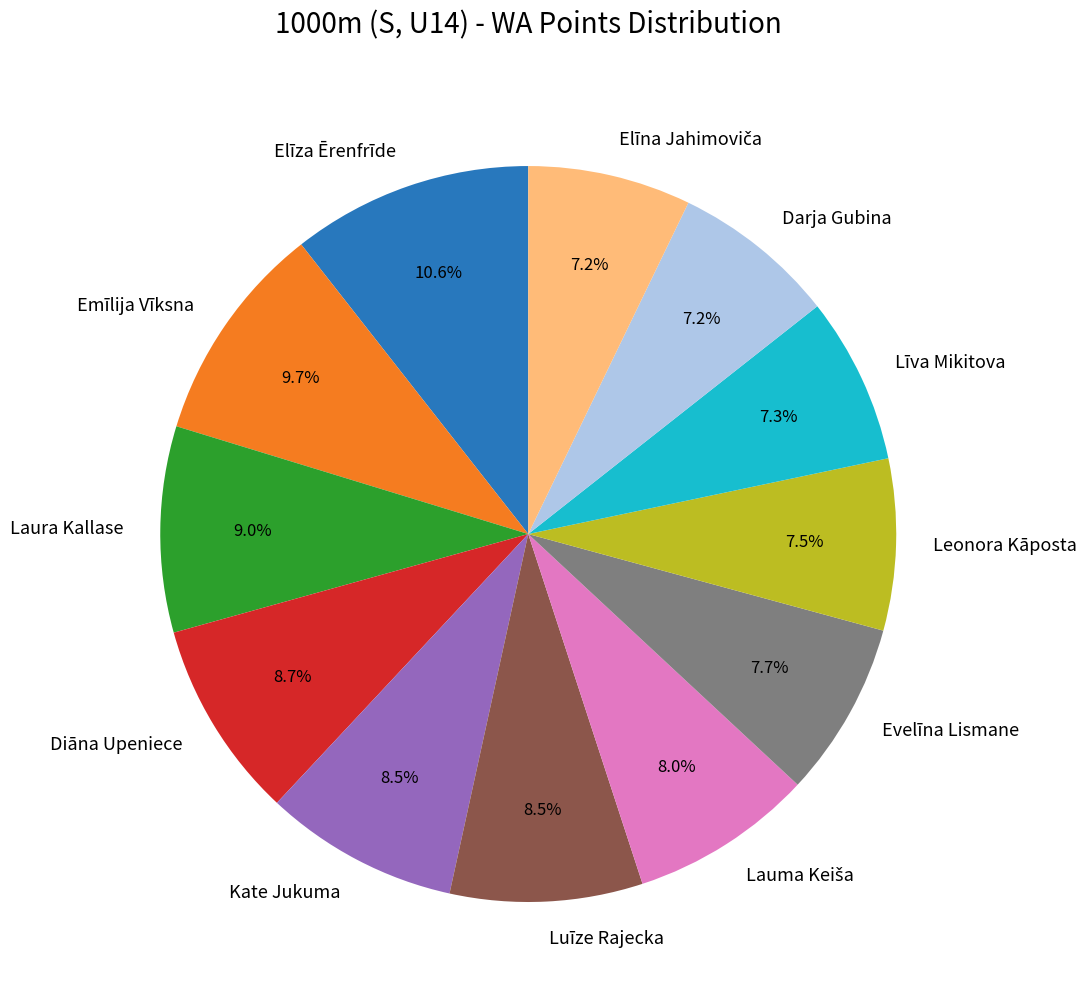

Which category has the biggest portion of the pie?

Elīza Ērenfrīde